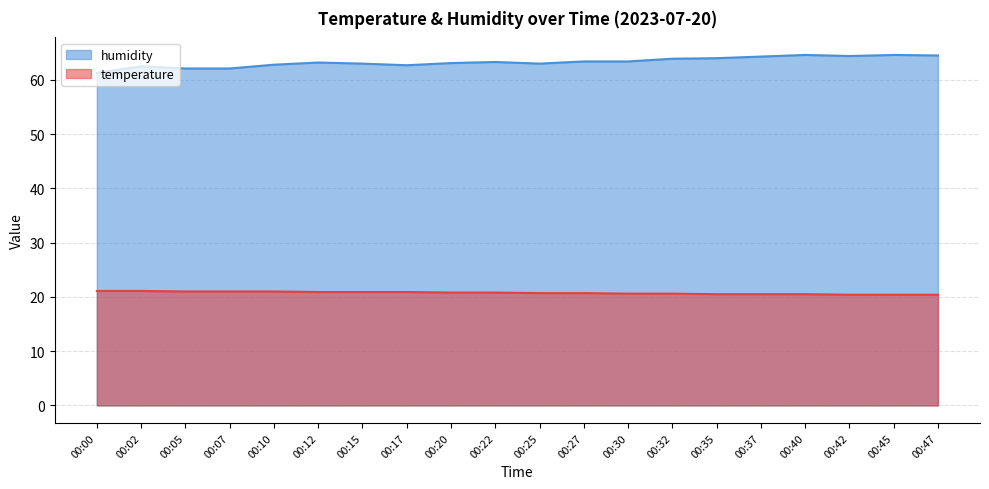

Does the chart display data point markers on the line(s)?

No